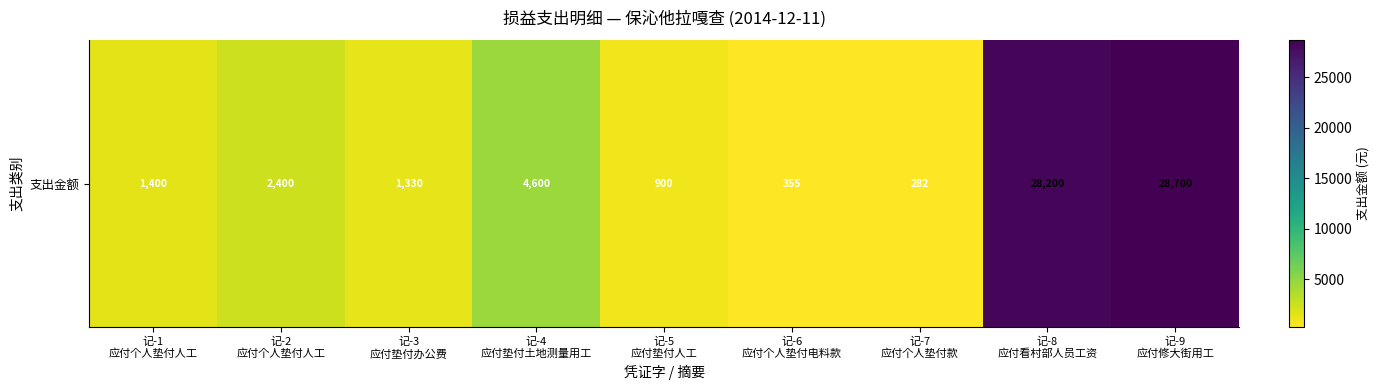

How many values are below 1400?

4